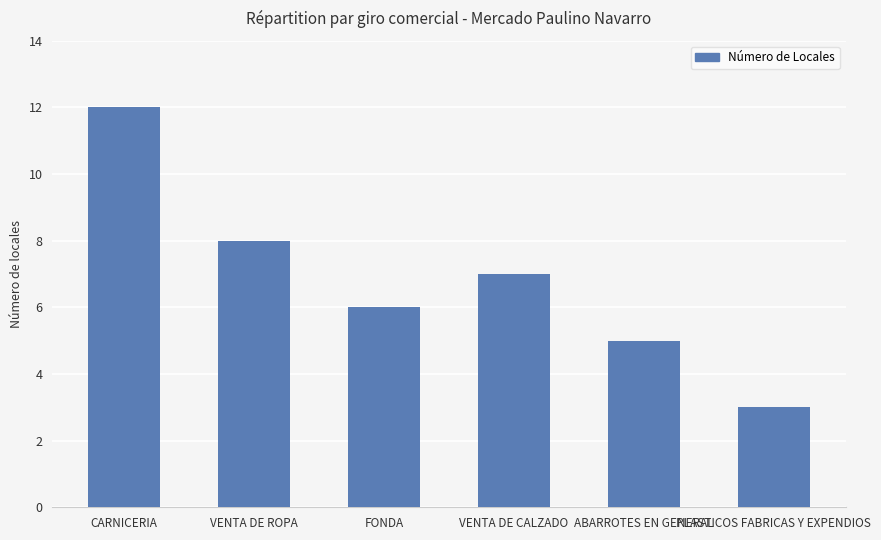

What is the difference between the second highest and minimum values?

5